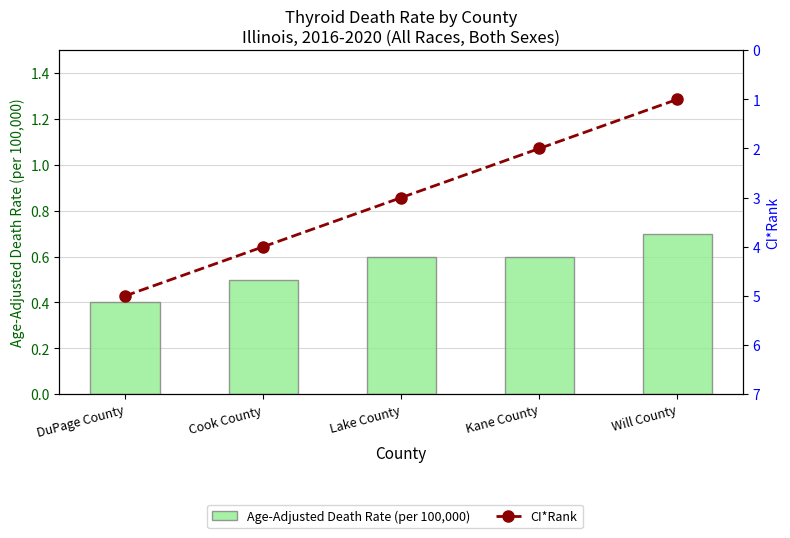

What is the approximate value of CI*Rank at Kane County?

2.0